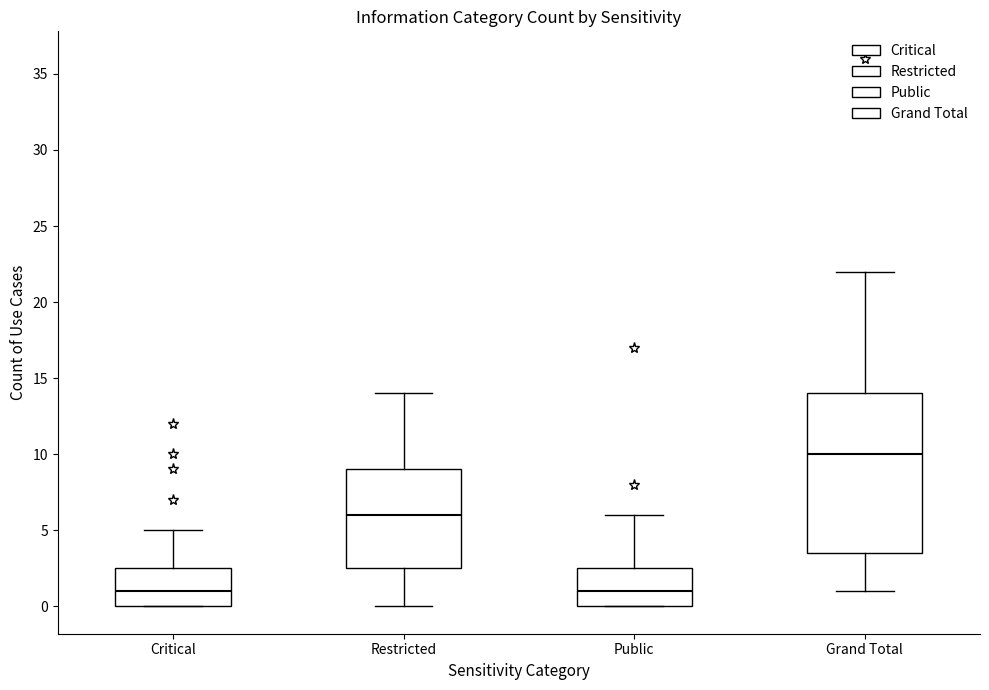

Reading left to right, read every box against the y-axis: the position of its median line, the range the box covers, and the ends of its whiskers. The values are not printed on the chart, so give them approximately, as read against the axis.

Critical: median 1.0, box 0.0 to 2.5, whiskers 0.0 to 5.0
Restricted: median 6.0, box 2.5 to 9.0, whiskers 0.0 to 14.0
Public: median 1.0, box 0.0 to 2.5, whiskers 0.0 to 6.0
Grand Total: median 10.0, box 3.5 to 14.0, whiskers 1.0 to 22.0